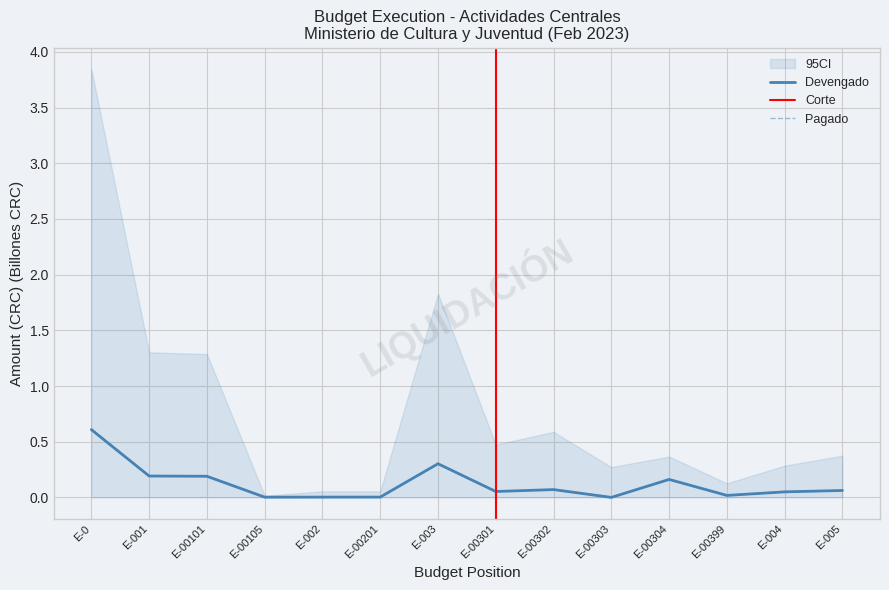

What is the label of the 9th point from the left?

E-00302